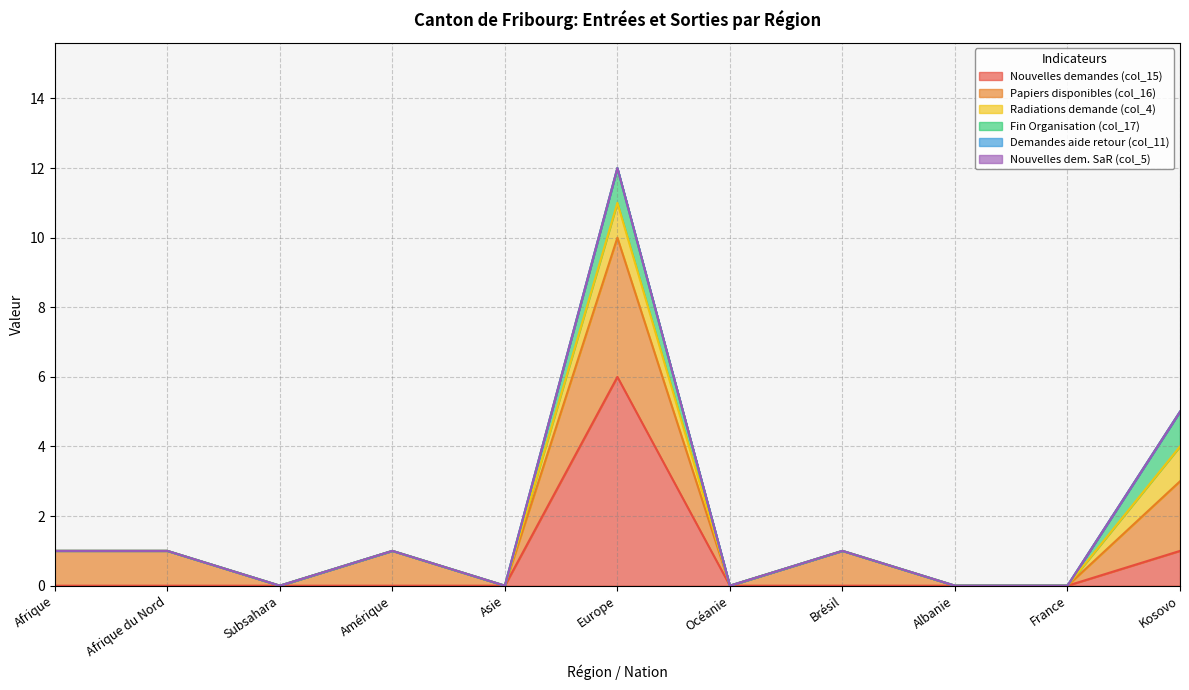

What is the label of the 9th point from the right?

Subsahara